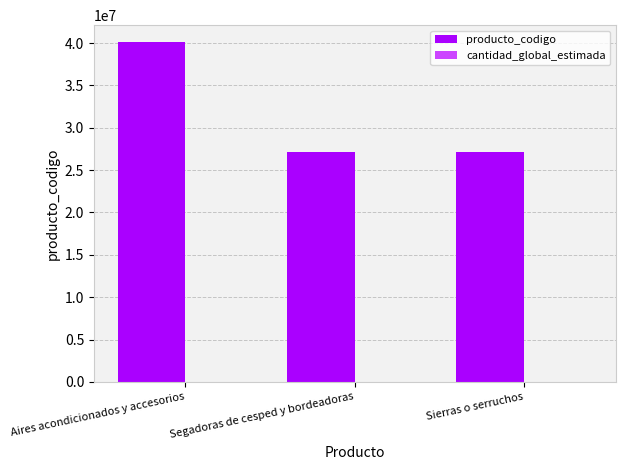

Which series has the largest total across all categories?

producto_codigo